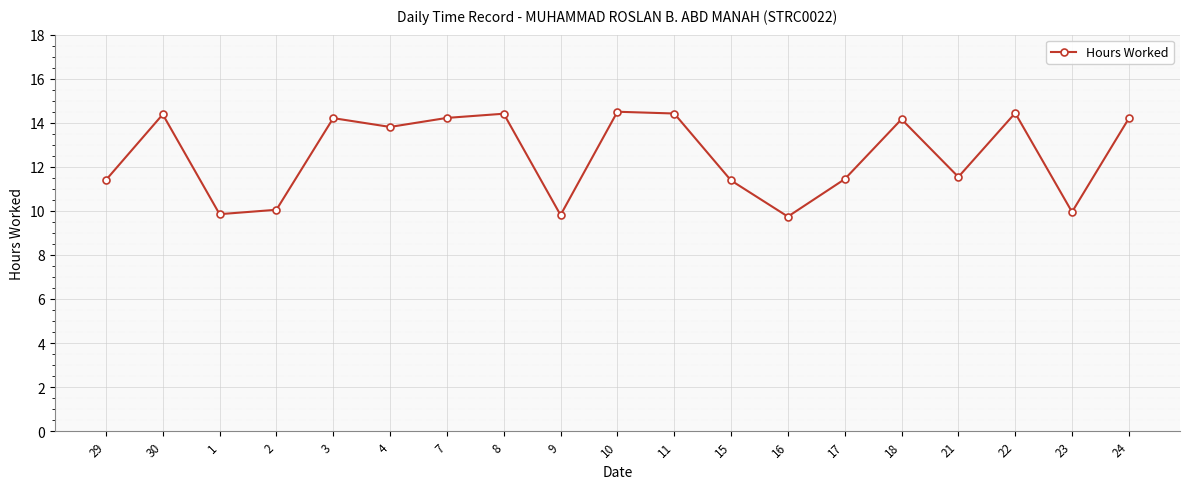

What is the smallest value displayed?

9.7